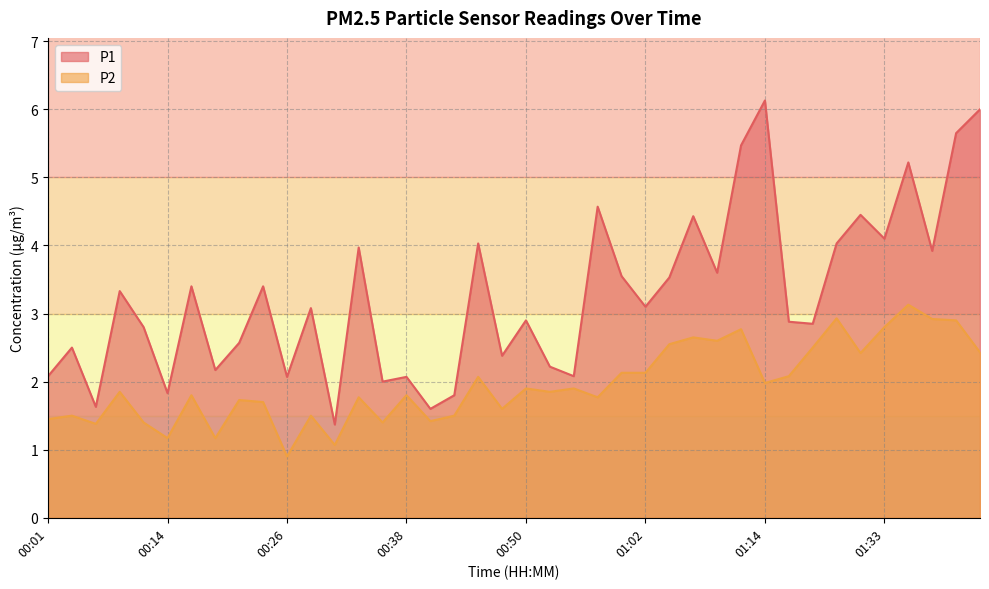

Does the chart have visible grid lines?

Yes